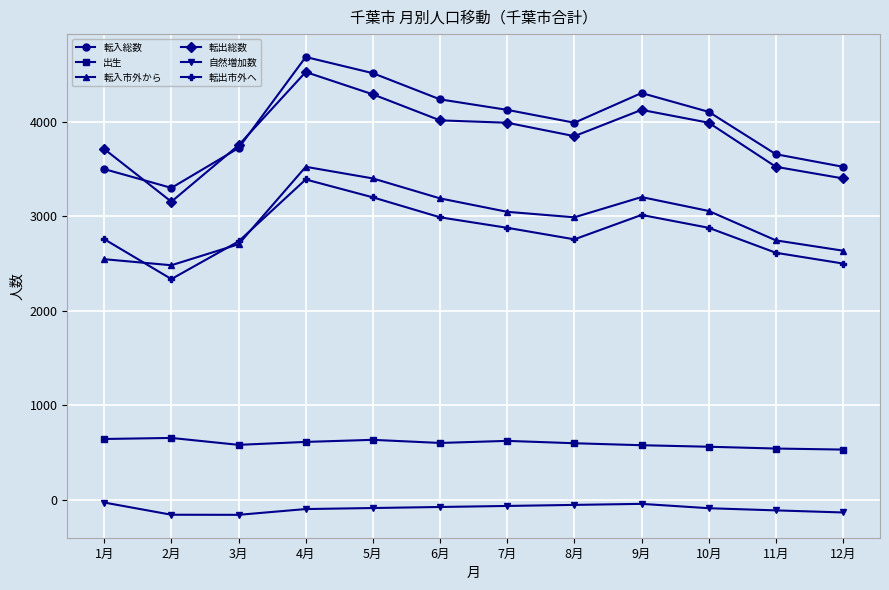

True or false: 転出市外へ and 出生 cross at least once.

False